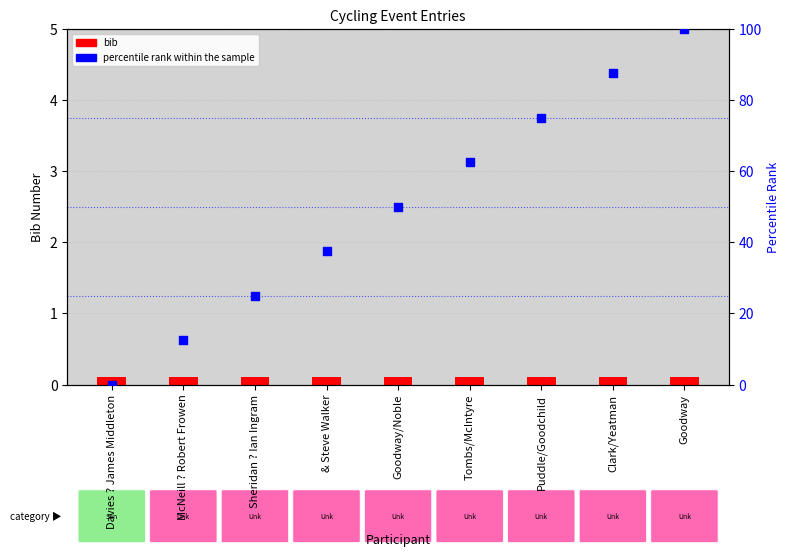

Which series contains the highest Y value?

percentile rank within the sample